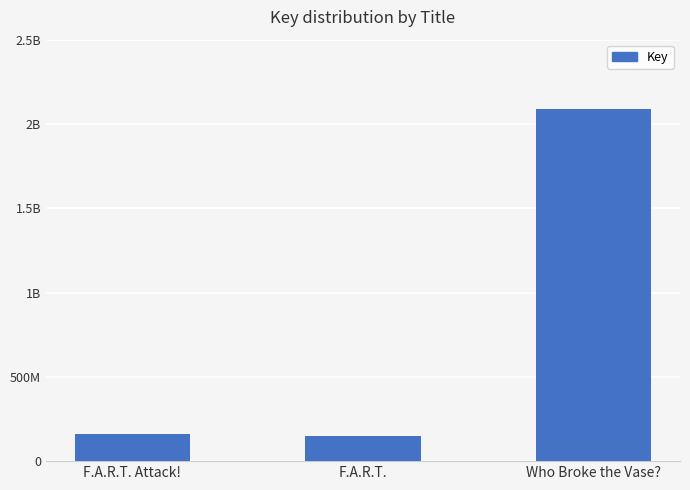

List the labels in order of value, largest first.

Who Broke the Vase?, F.A.R.T. Attack!, F.A.R.T.